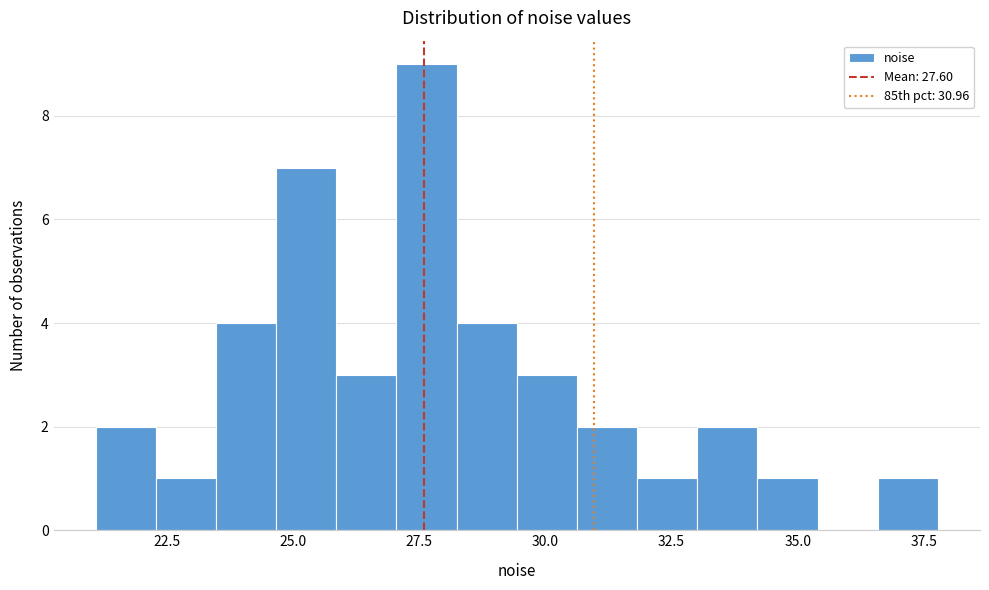

Around what value on the x-axis is the tallest bar? Give the approximate position of its centre, as read against the axis.

27.5